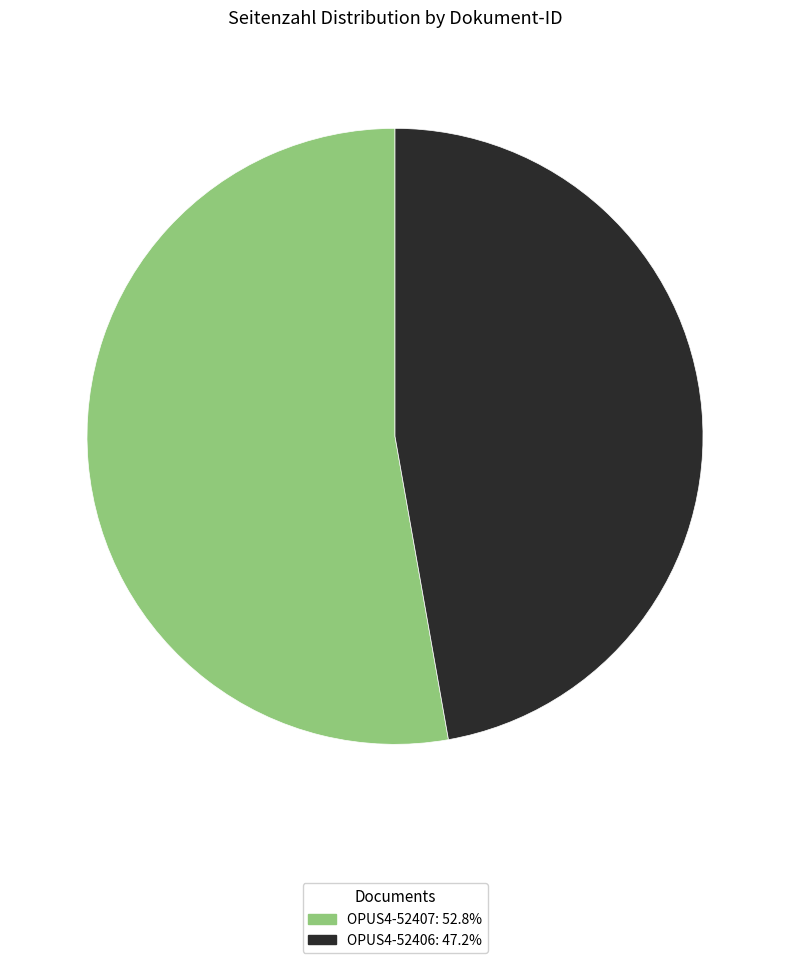

Is there a majority slice in this chart?

Yes